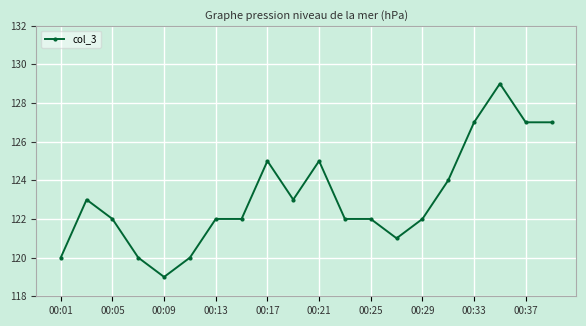

What is the difference between the maximum and second lowest values?

9